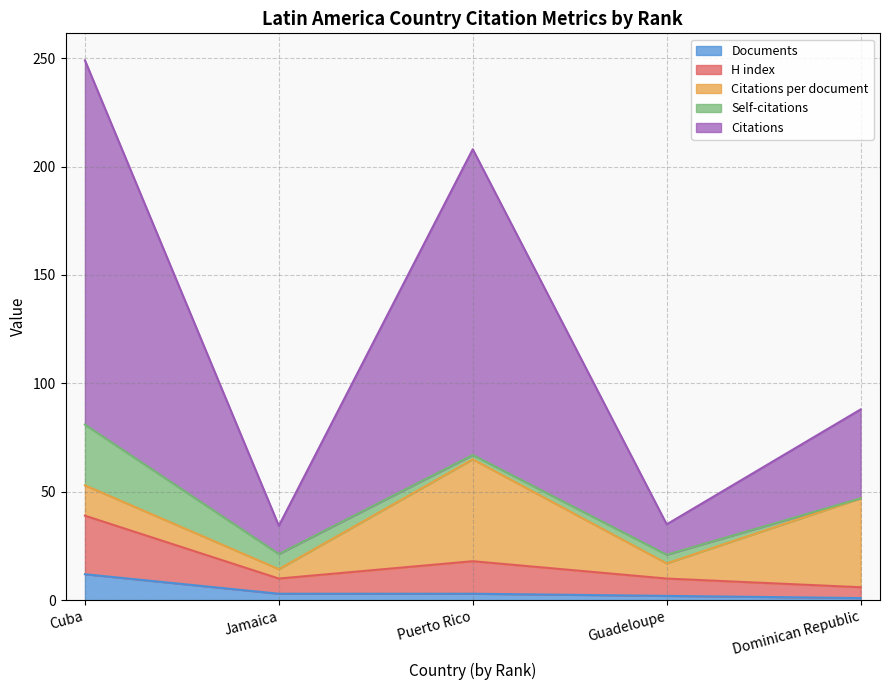

At which category is the sum across all series the highest?

Cuba